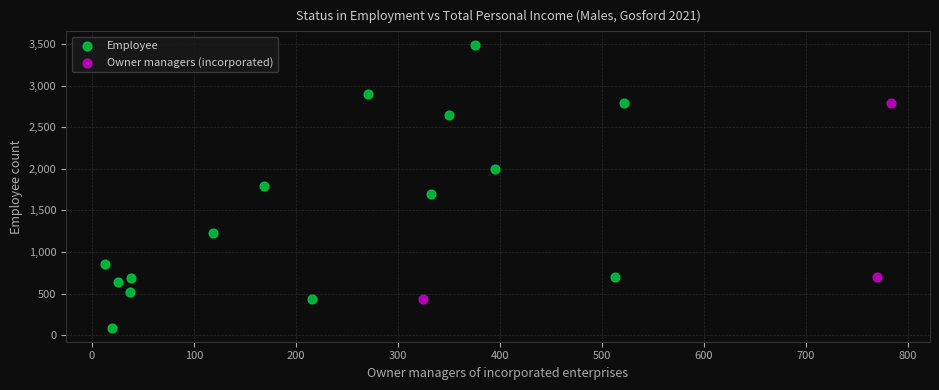

Which series contains the lowest Y value?

Employee